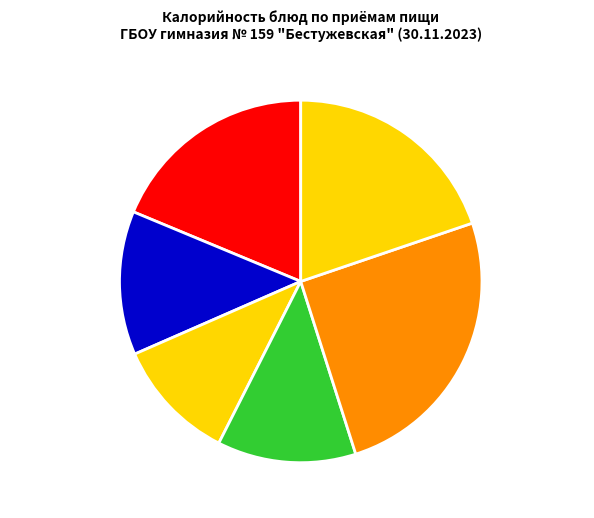

Is there a majority slice in this chart?

No